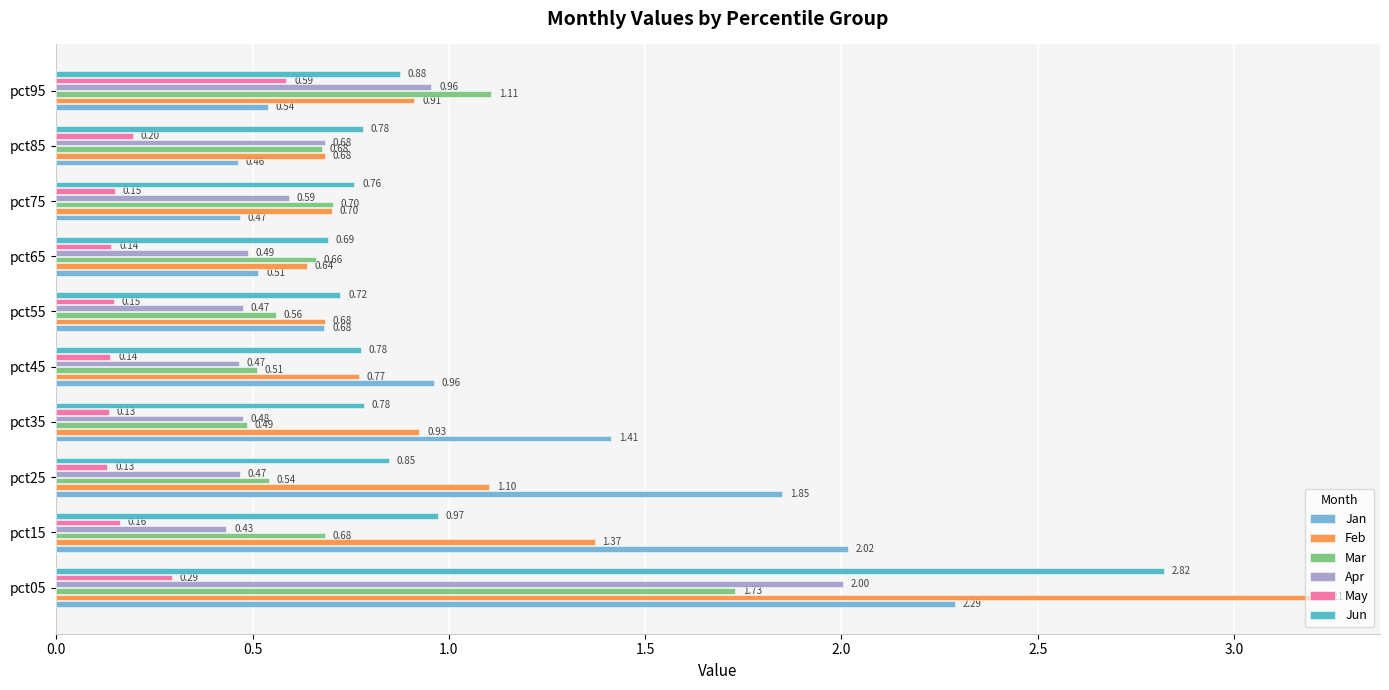

What is the average value of the Jan series?

1.1